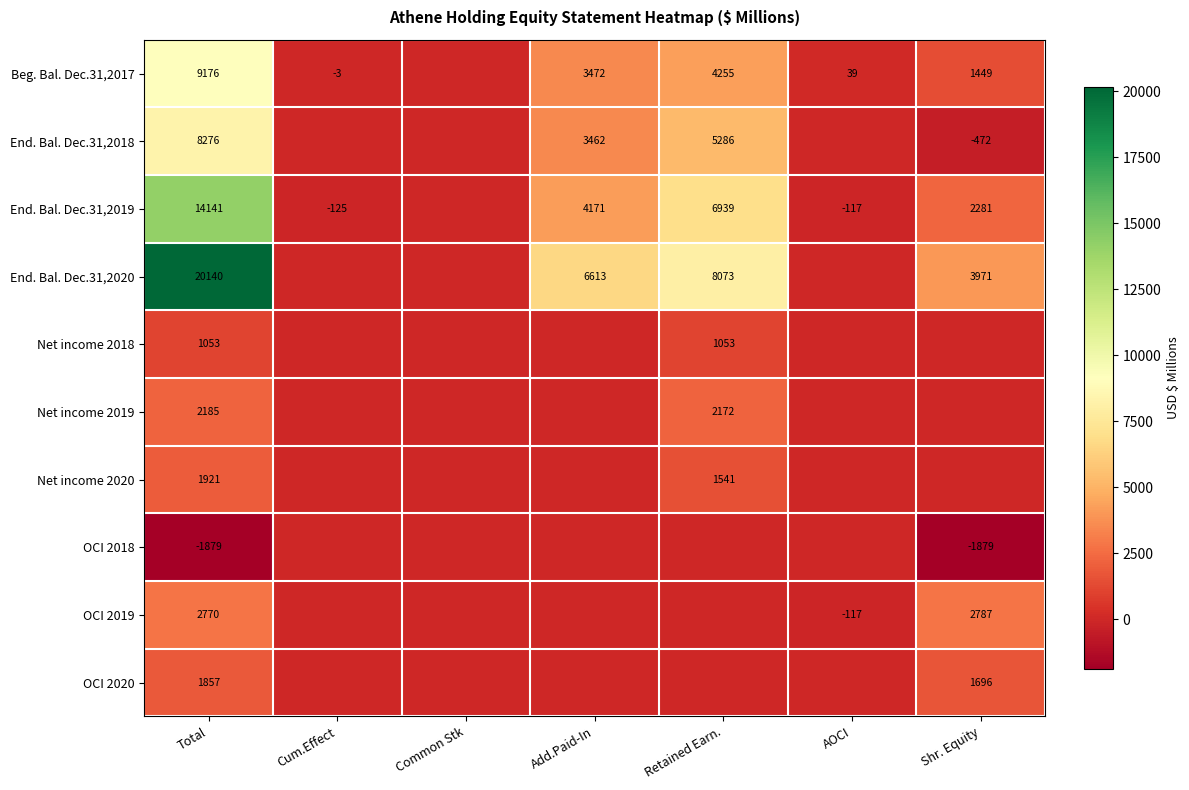

The value of OCI 2019 at Shr. Equity is 2787. True or false?

True